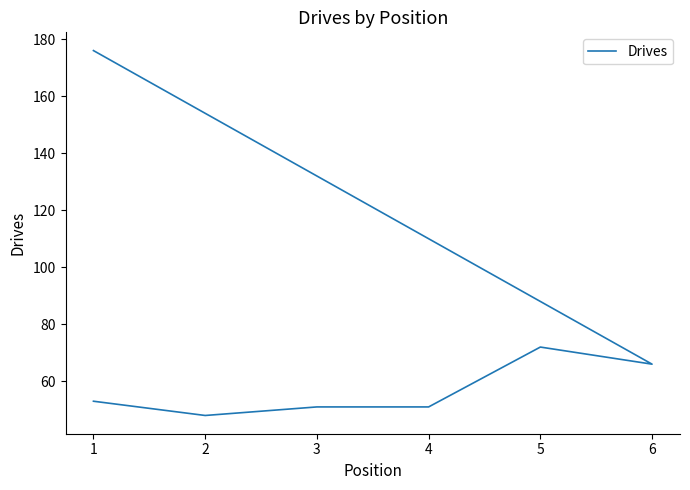

How many values are below 53?

3